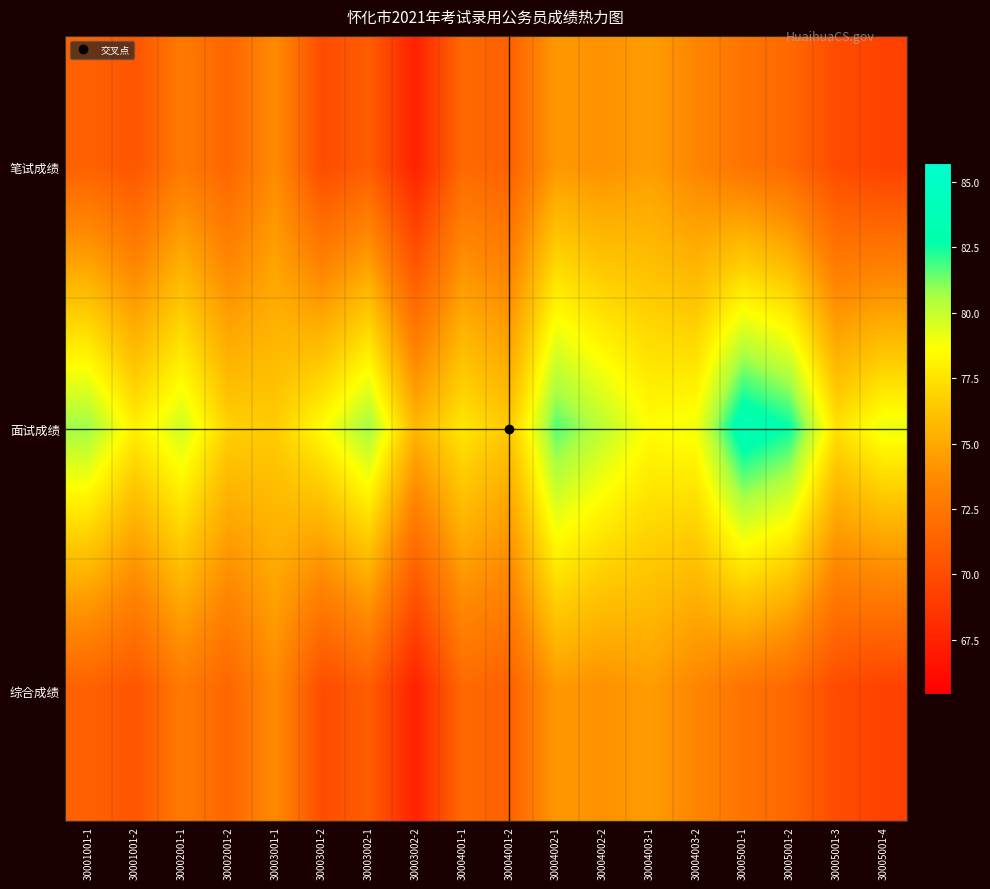

At which category does the chart reach its peak across all series?

30005001-1